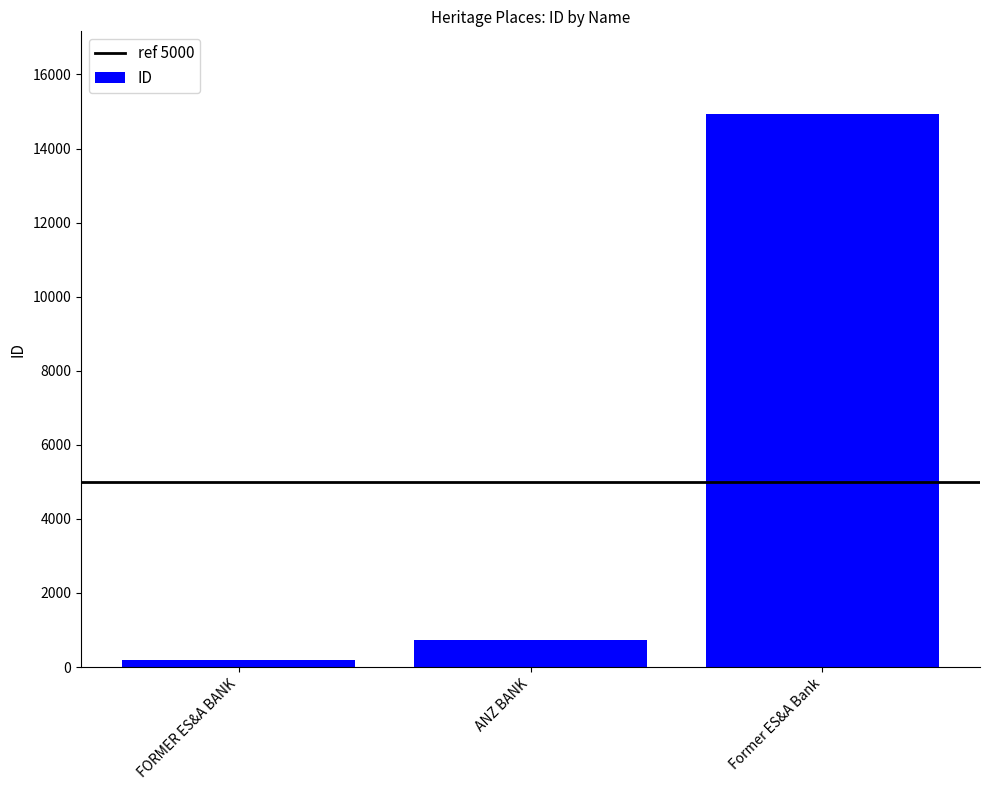

List the labels in order of value, smallest first.

FORMER ES&A BANK, ANZ BANK, Former ES&A Bank